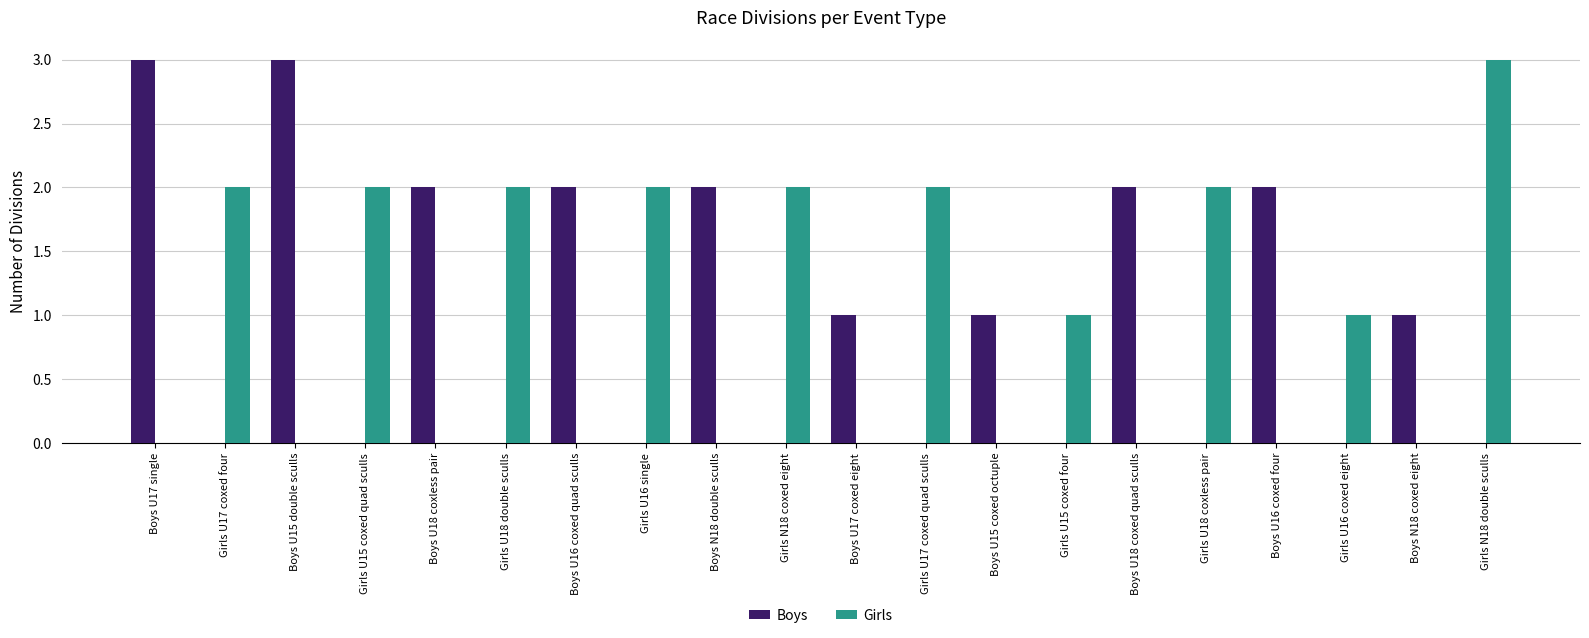

What is the sum of all Girls values?

19